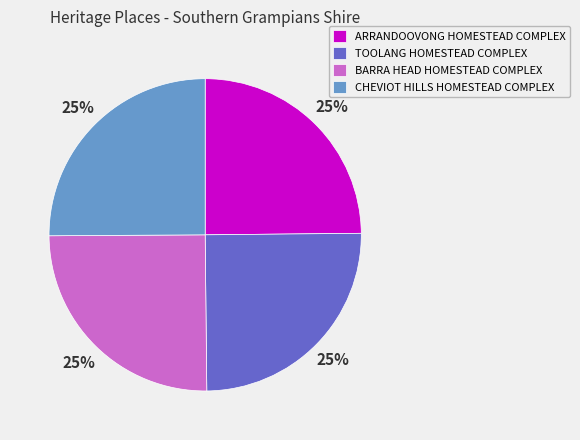

True or false: CHEVIOT HILLS HOMESTEAD COMPLEX accounts for 25% of the total.

True